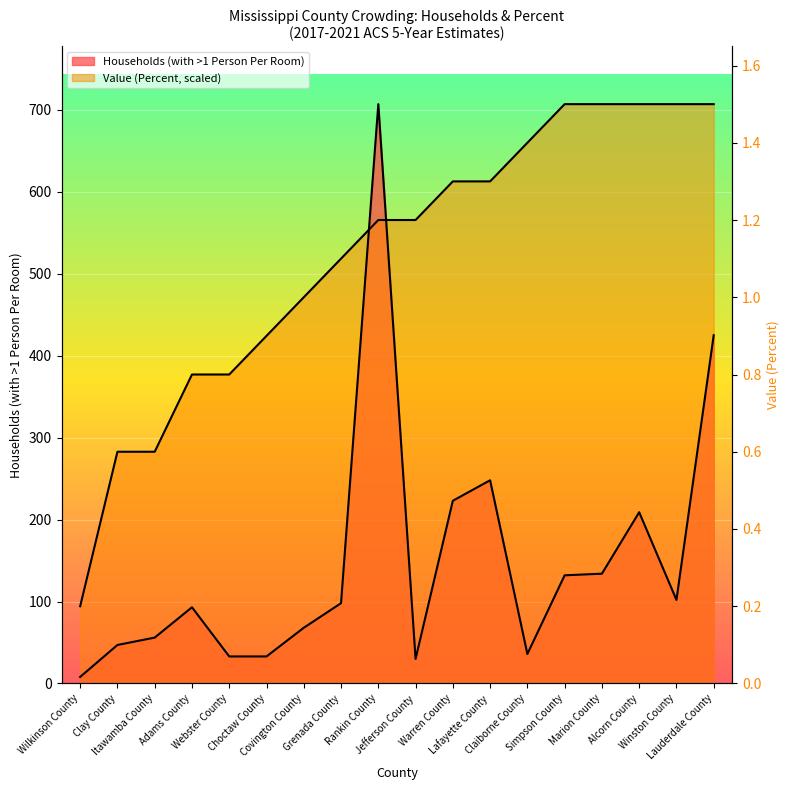

At which category is the sum across all series the highest?

Rankin County